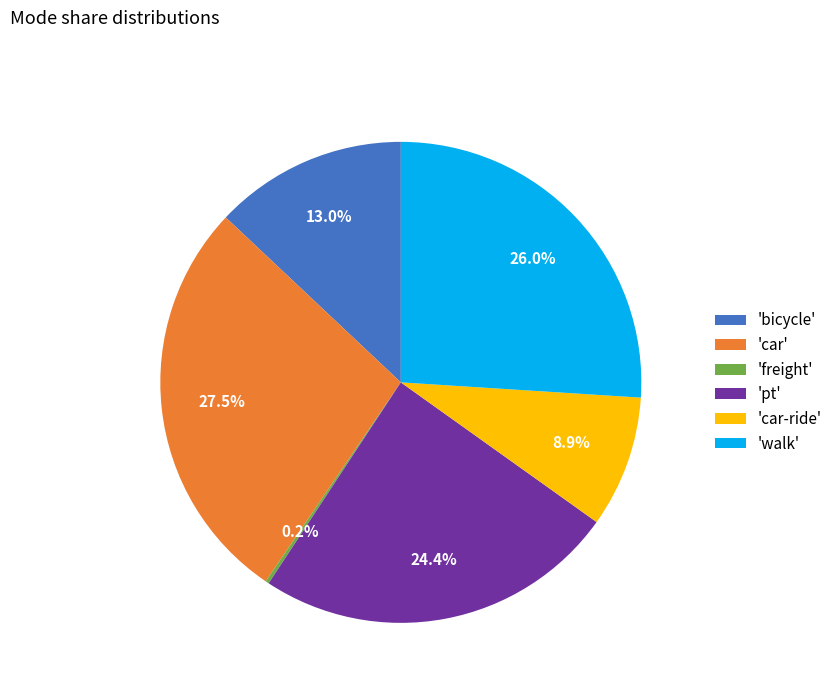

Does any single category account for the majority?

No